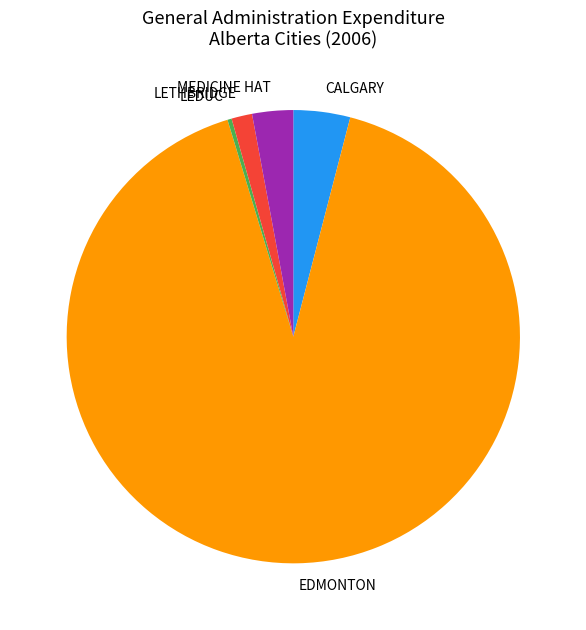

How many segments does this pie chart have?

5